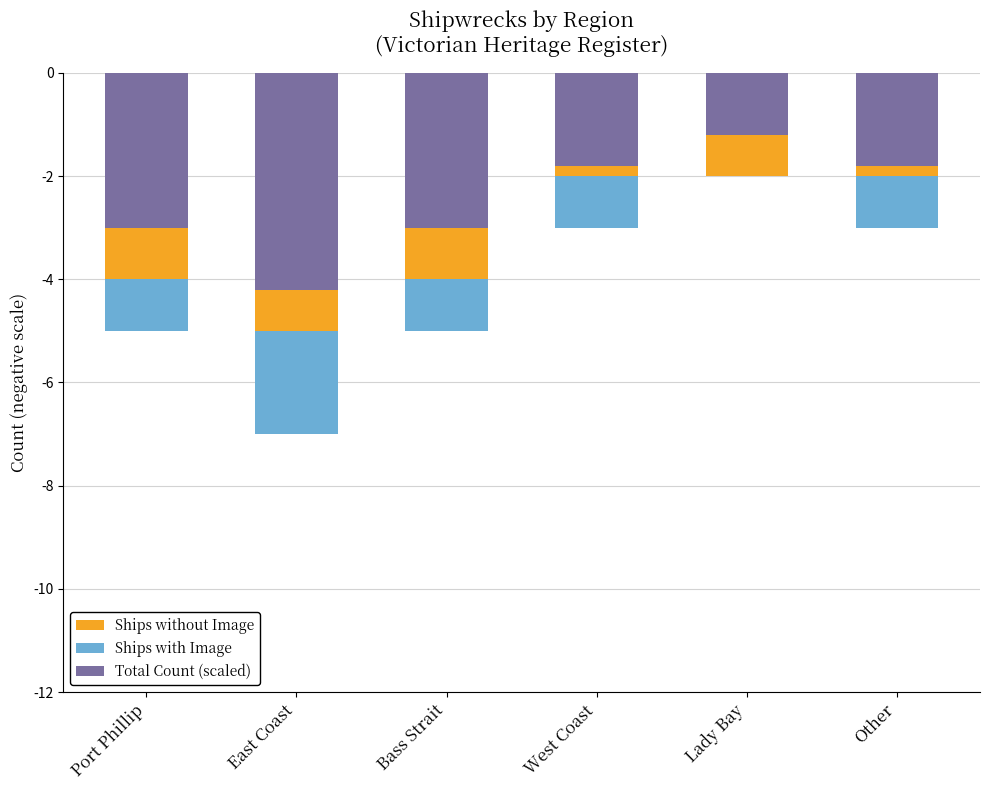

Where is Ships with Image nearest to the value -1?

Port Phillip